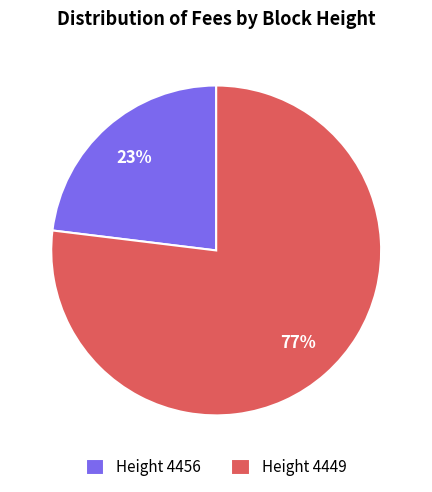

Combined, do Height 4456 and Height 4449 account for over 50%?

Yes